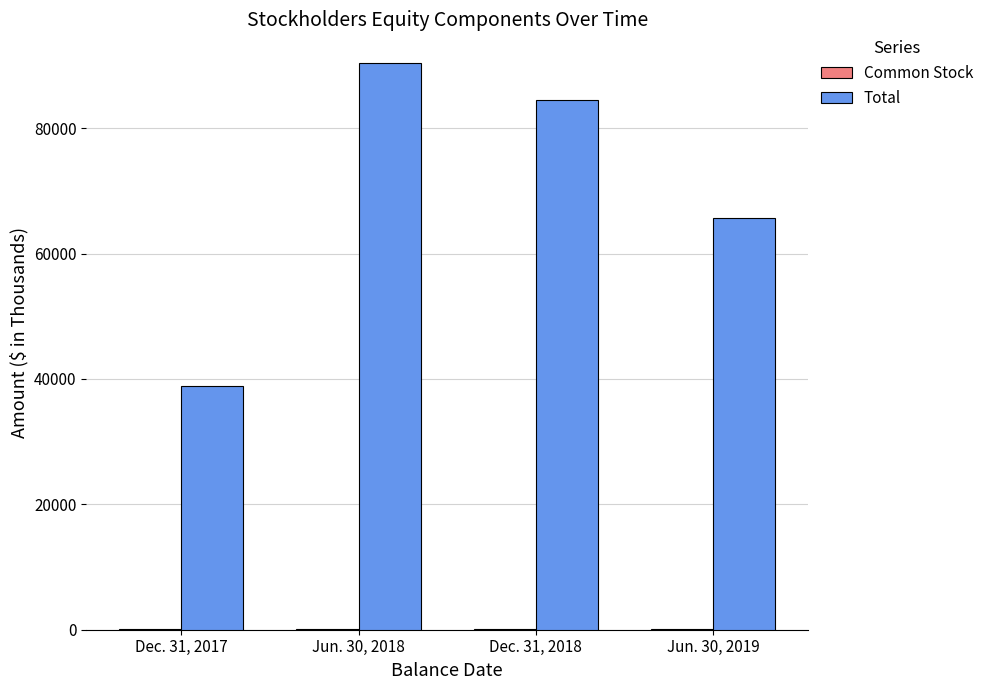

What is the highest value of the Total series?

90444